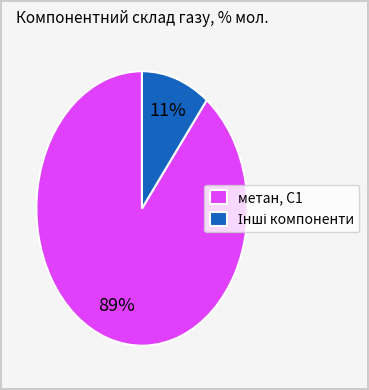

To the nearest percent, what is the average slice percentage?

50%